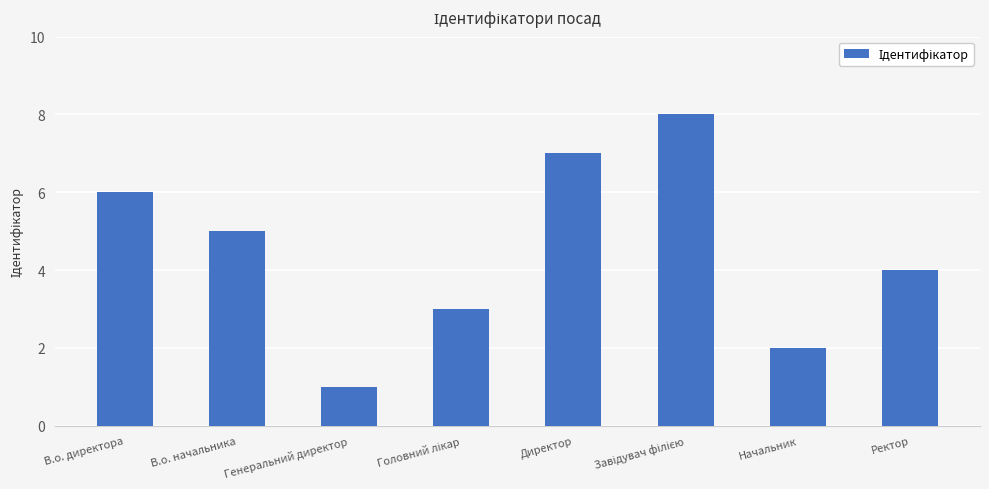

Approximately how many times larger is the value at Начальник compared to В.о. начальника?

0.4